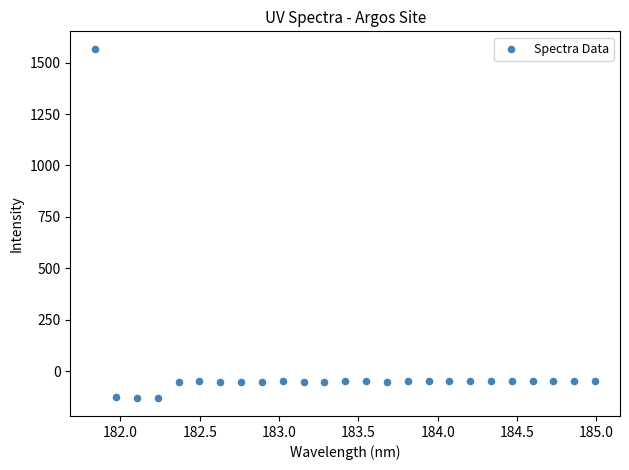

What is the range of X values (max minus min)?

3.1